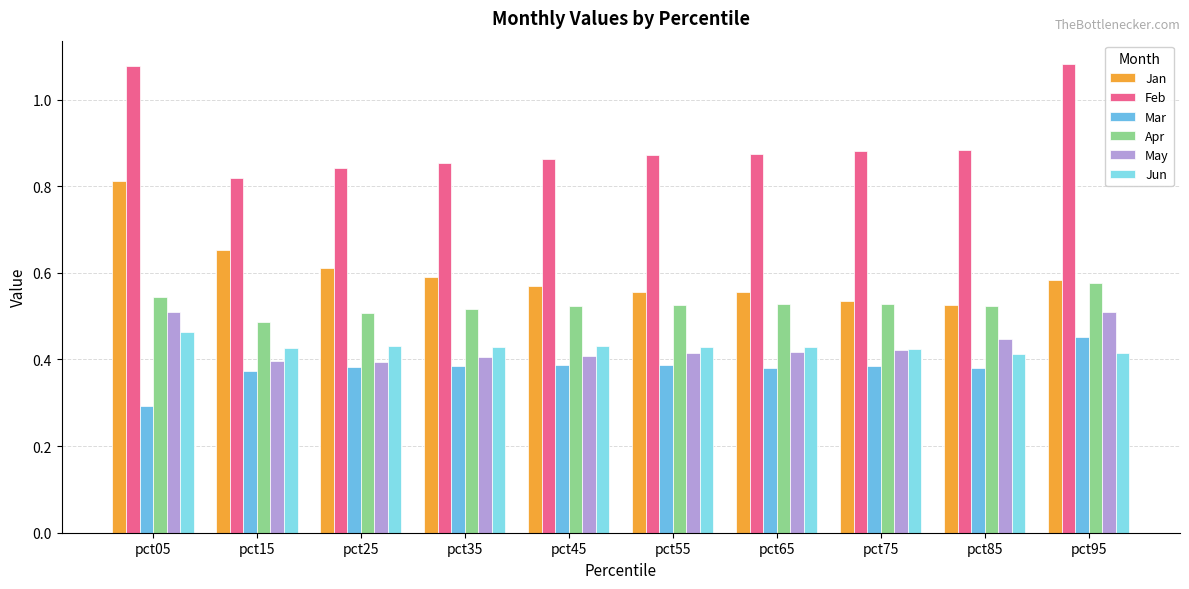

What is the value of the Jan bar at the 9th from the left?

0.5